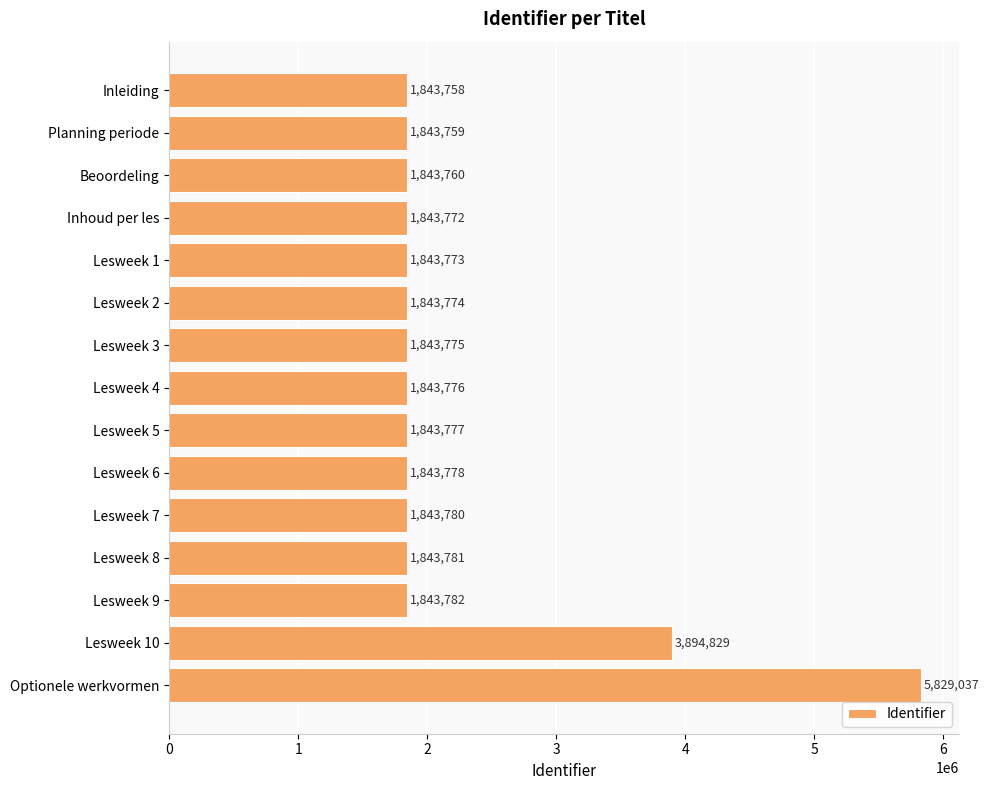

Rank the categories by value from lowest to highest.

Inleiding, Planning periode, Beoordeling, Inhoud per les, Lesweek 1, Lesweek 2, Lesweek 3, Lesweek 4, Lesweek 5, Lesweek 6, Lesweek 7, Lesweek 8, Lesweek 9, Lesweek 10, Optionele werkvormen